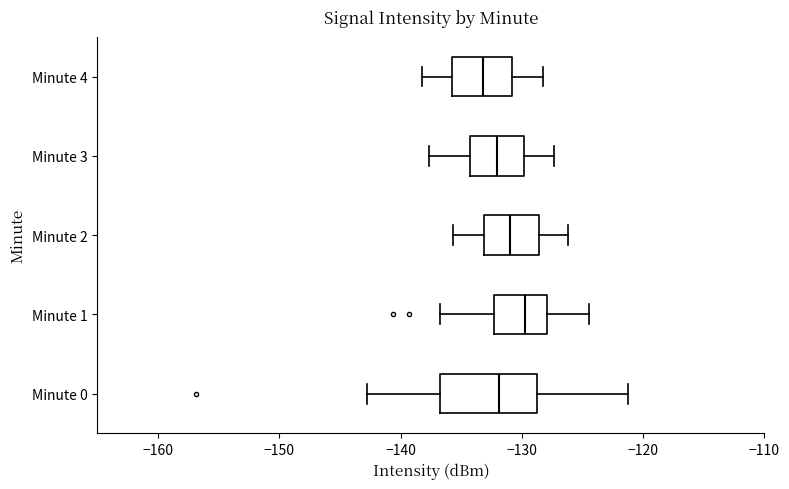

Reading bottom to top, read every box against the x-axis: the position of its median line, the range the box covers, and the ends of its whiskers. The values are not printed on the chart, so give them approximately, as read against the axis.

Minute 0: median -132, box -137 to -129, whiskers -143 to -121
Minute 1: median -130, box -132 to -128, whiskers -137 to -124
Minute 2: median -131, box -133 to -129, whiskers -136 to -126
Minute 3: median -132, box -134 to -130, whiskers -138 to -127
Minute 4: median -133, box -136 to -131, whiskers -138 to -128